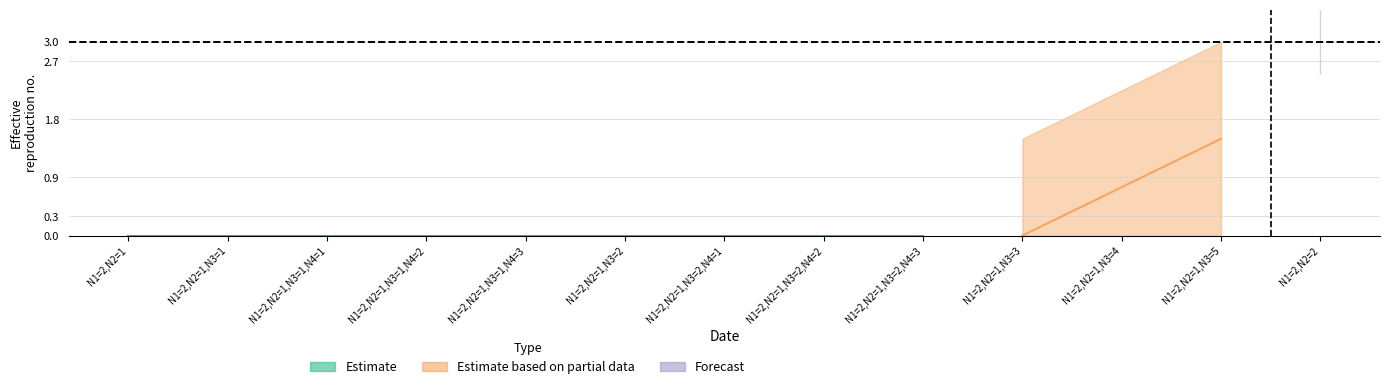

Between N1=2,N2=1 and N1=2,N2=1,N3=1,N4=2, which series saw the biggest shift?

Estimate